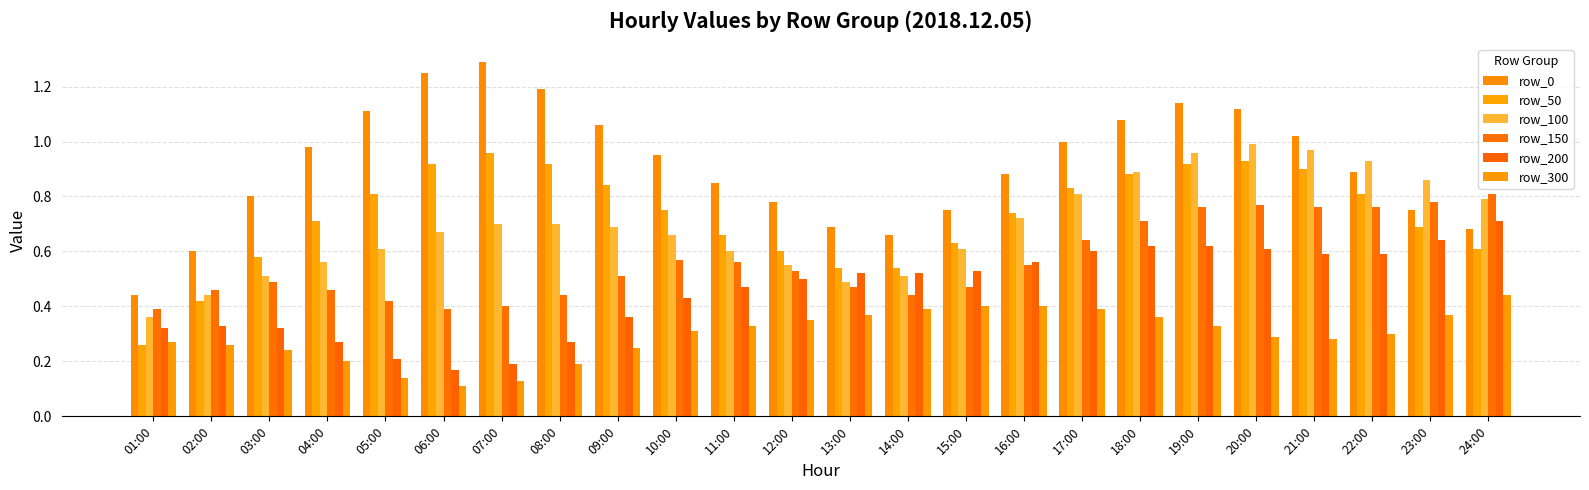

At how many categories does at least one series exceed 1?

9